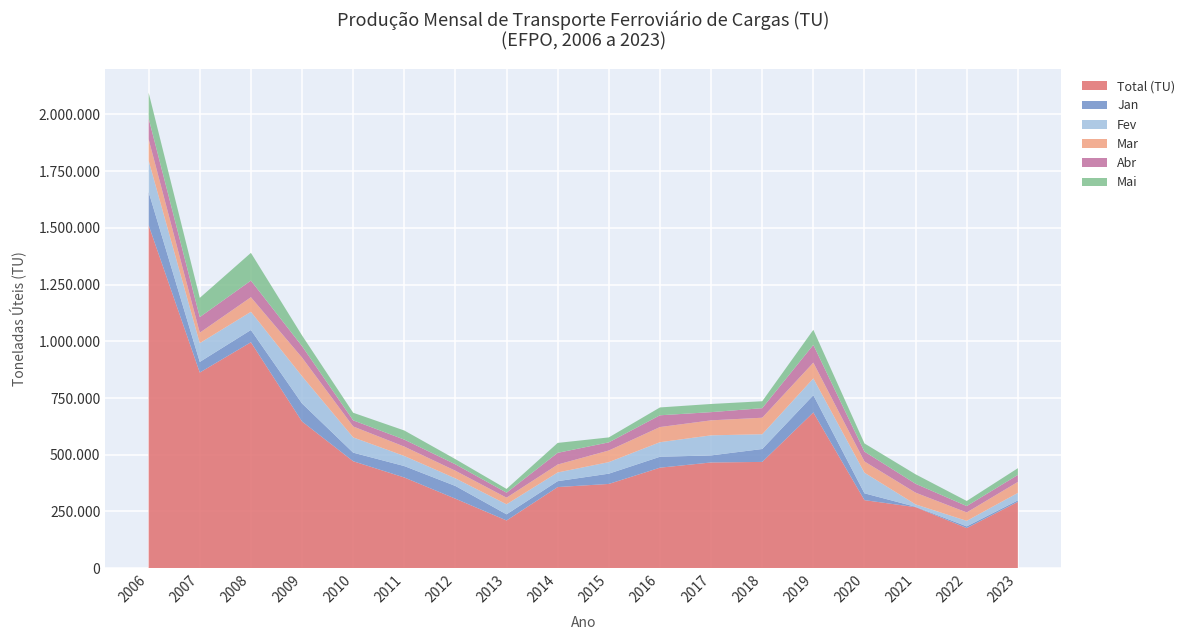

Reading left to right, transcribe all the data shown in this chart.

Total (TU): 2006=1511297	2007=862402	2008=995846	2009=646497	2010=471493	2011=399816	2012=306344	2013=210379	2014=357667	2015=371386	2016=442976	2017=466008	2018=468412	2019=686526	2020=300004	2021=269056	2022=176828	2023=292488
Jan: 2006=146322	2007=46671	2008=53933	2009=79394	2010=37718	2011=50256	2012=55990	2013=27074	2014=25944	2015=45217	2016=48107	2017=31087	2018=56884	2019=75909	2020=30038	2021=1611	2022=7560	2023=6469
Fev: 2006=138305	2007=82821	2008=80088	2009=120265	2010=67284	2011=44517	2012=33558	2013=44223	2014=38325	2015=50920	2016=64206	2017=88446	2018=65043	2019=73857	2020=90859	2021=10478	2022=24299	2023=32921
Mar: 2006=94365	2007=46043	2008=64348	2009=82199	2010=48247	2011=41408	2012=33679	2013=29223	2014=34964	2015=51278	2016=66852	2017=66064	2018=72846	2019=69650	2020=49656	2021=51805	2022=37122	2023=48506
Abr: 2006=91799	2007=68661	2008=73185	2009=50151	2010=26862	2011=30730	2012=28152	2013=21926	2014=51482	2015=35810	2016=51713	2017=36149	2018=41993	2019=78201	2020=43159	2021=39027	2022=28013	2023=30688
Mai: 2006=113403	2007=84704	2008=122252	2009=47343	2010=33495	2011=40167	2012=22844	2013=16612	2014=43804	2015=21838	2016=34635	2017=36001	2018=30619	2019=66425	2020=36103	2021=41714	2022=22470	2023=29638